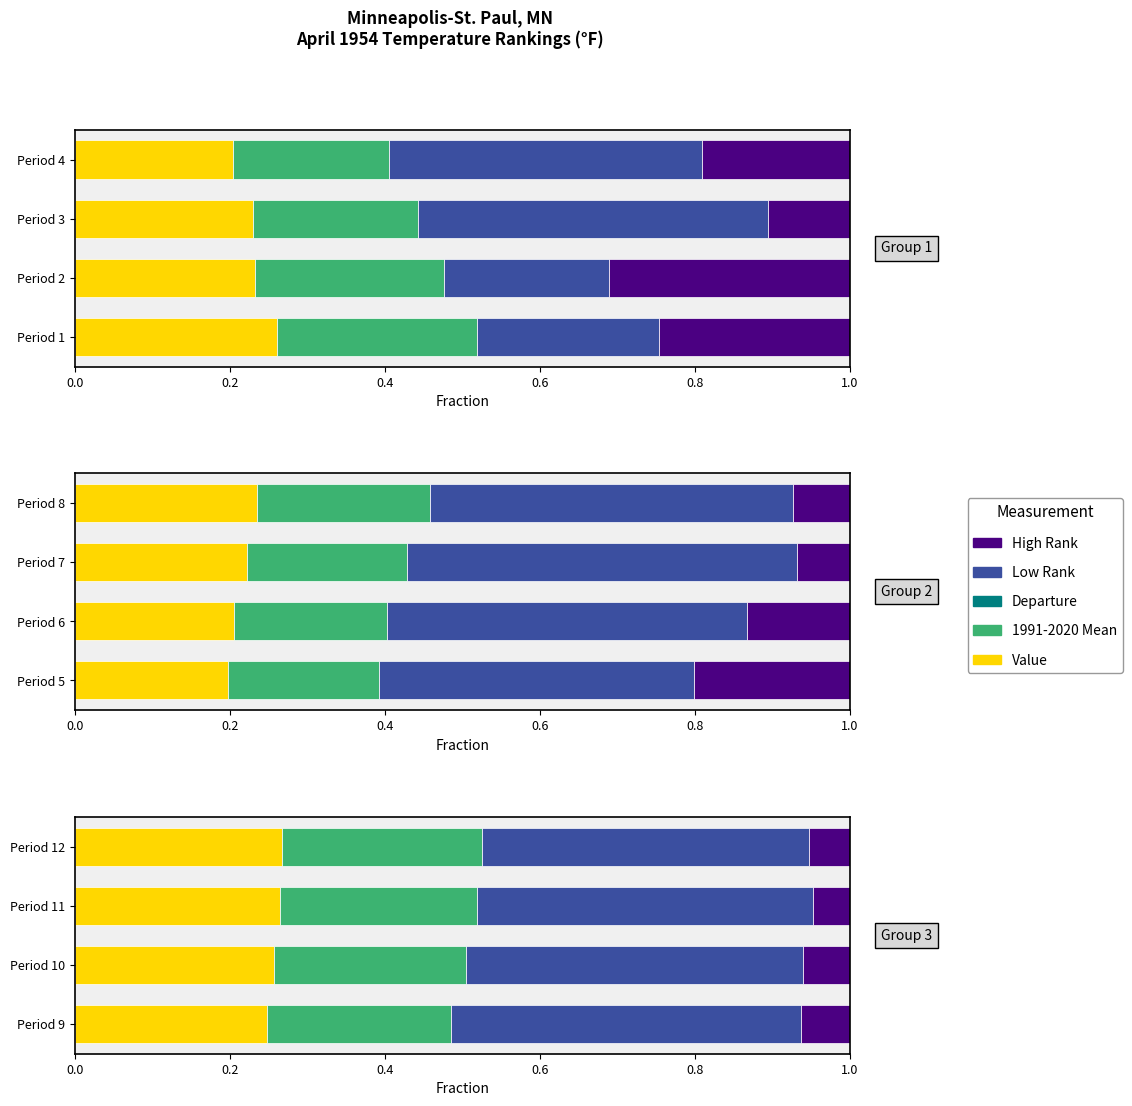

What is the total value across all series at 0.6?

1.6